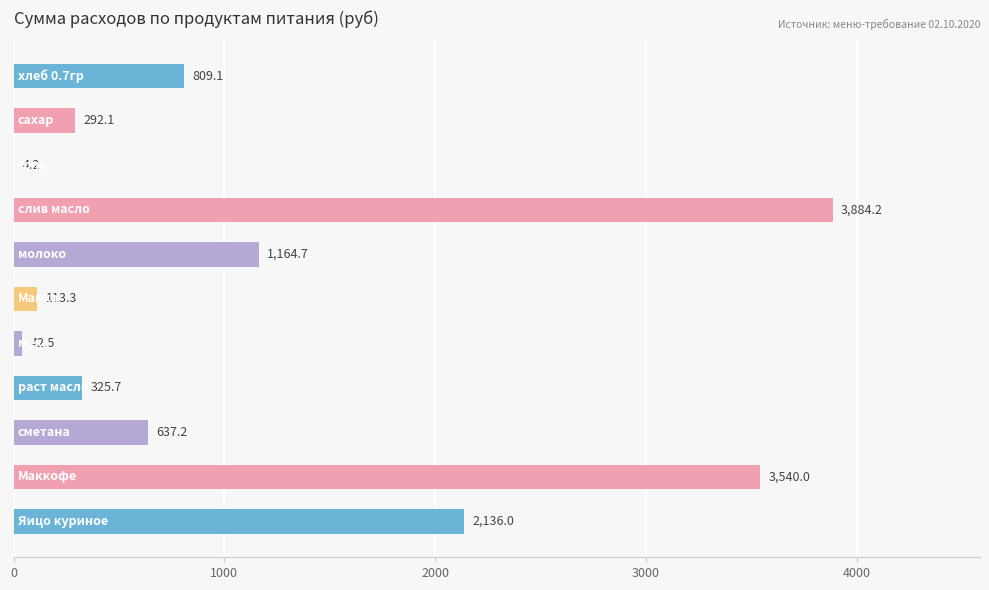

What is the maximum value shown in the chart?

3884.2